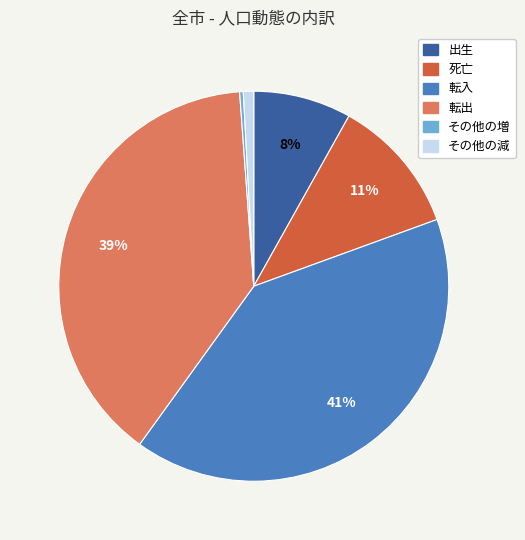

What percentage is the 転入 slice, to the nearest percent?

41%